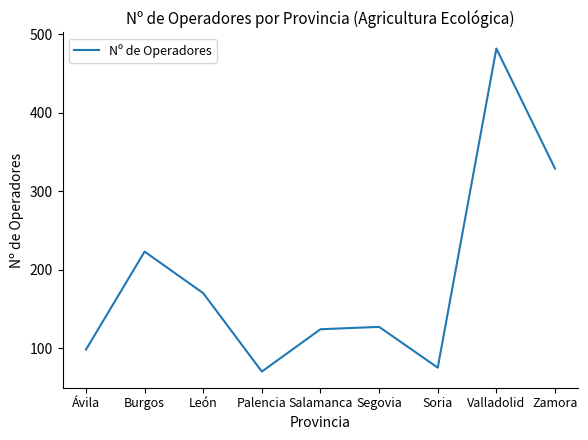

What is the minimum value shown in the chart?

70